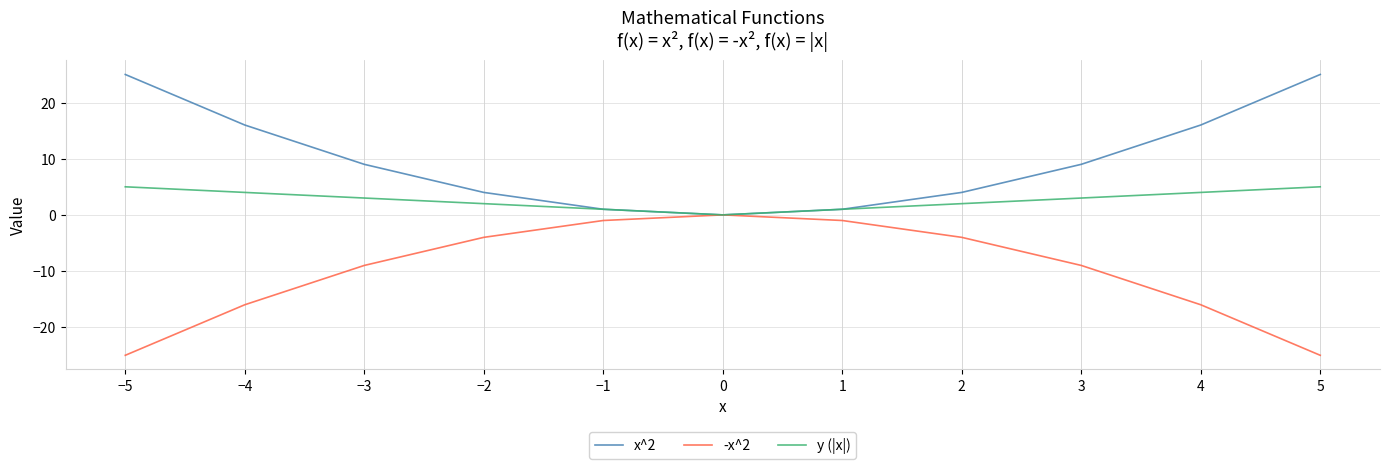

Is the value of x^2 at −1 greater than the value of y (|x|) at 4?

No